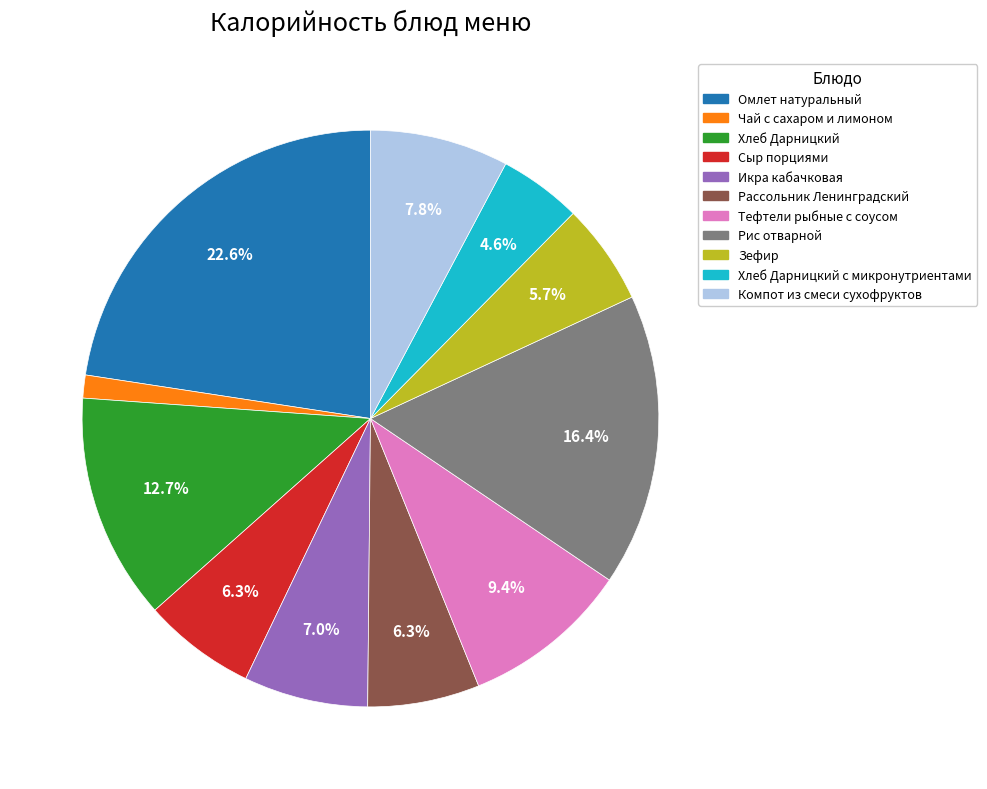

Is there a majority slice in this chart?

No